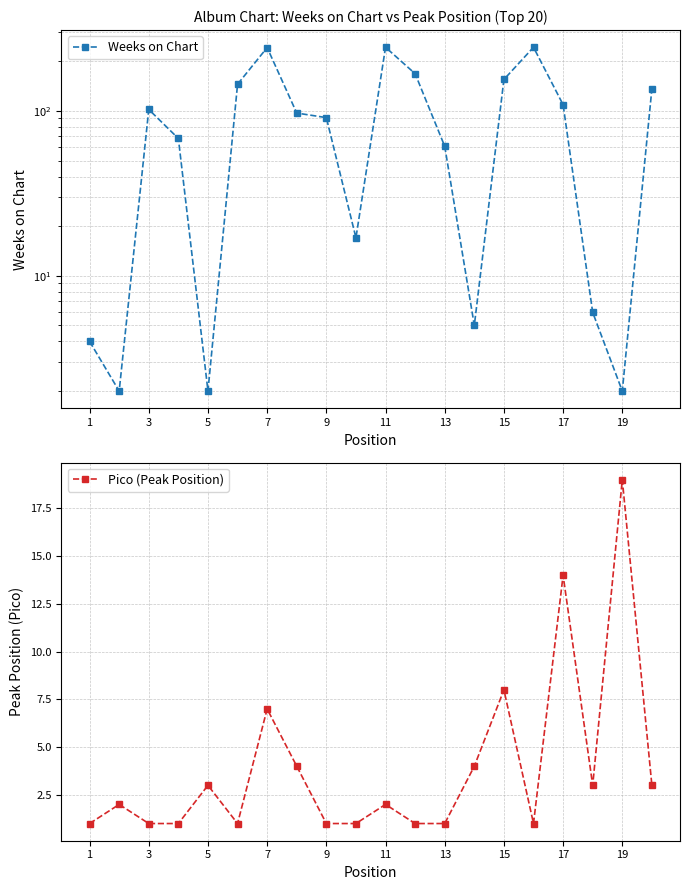

How many lines are shown in the chart?

2